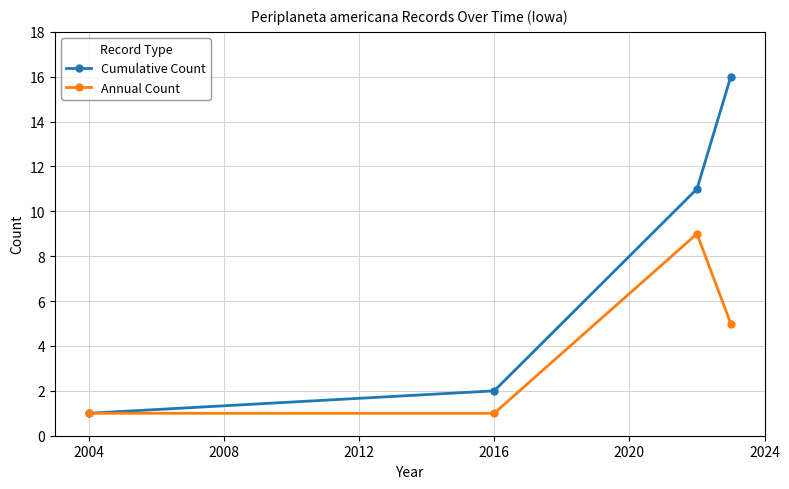

How many series are shown in this chart?

2